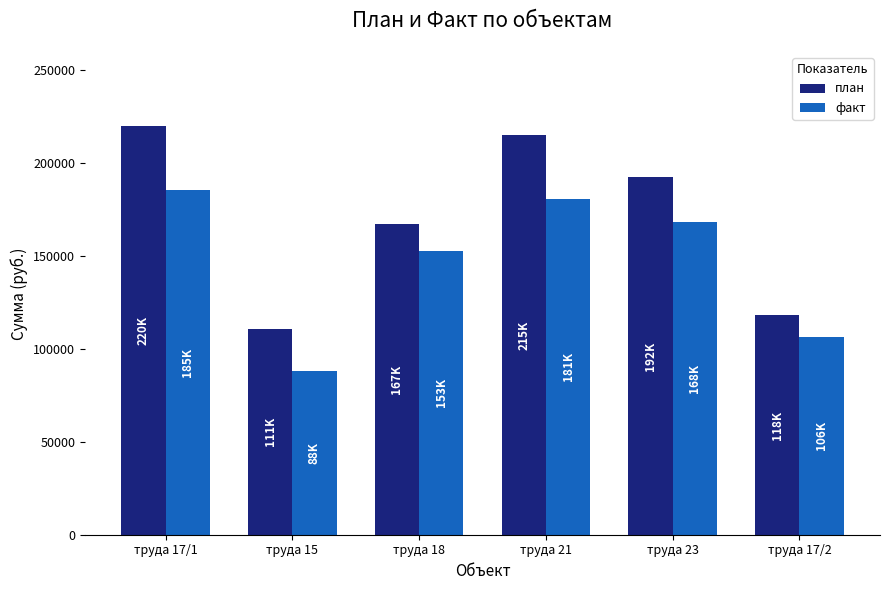

Rank the series by their maximum value, from lowest to highest.

факт, план